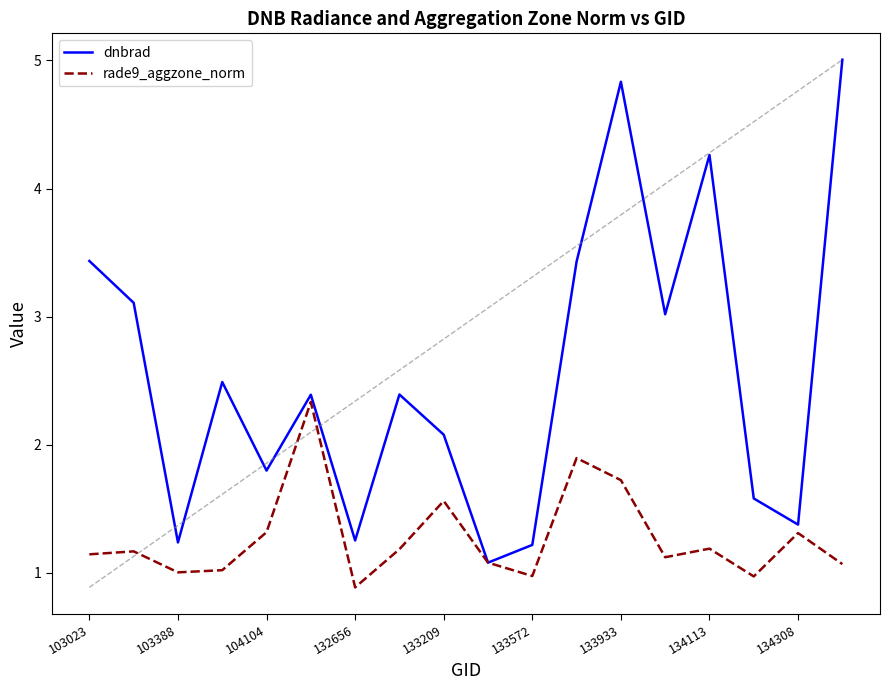

What is the lowest value of the dnbrad series?

1.1